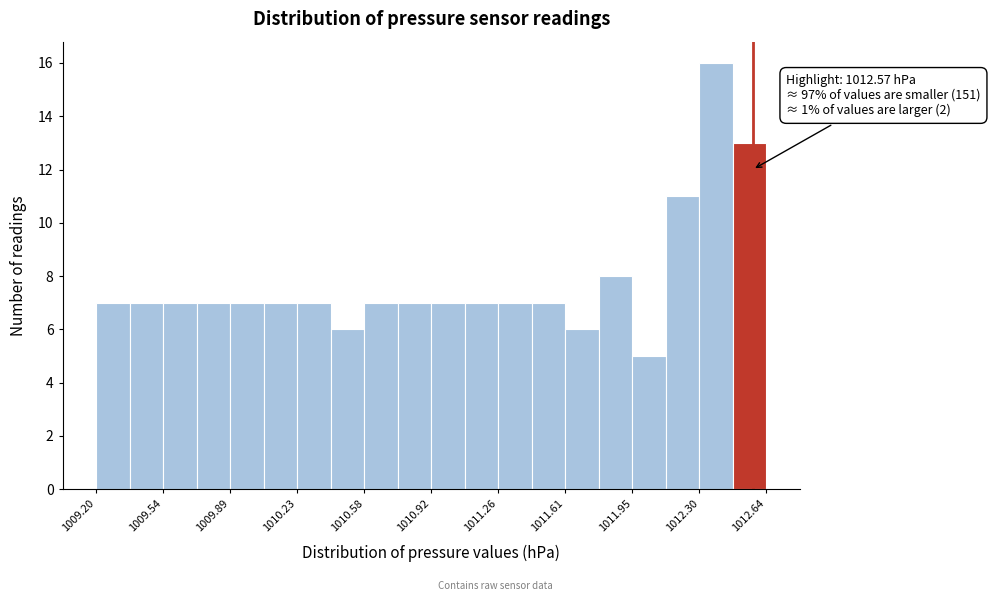

Read against the x-axis, roughly where is the centre of the tallest bar?

1012.40